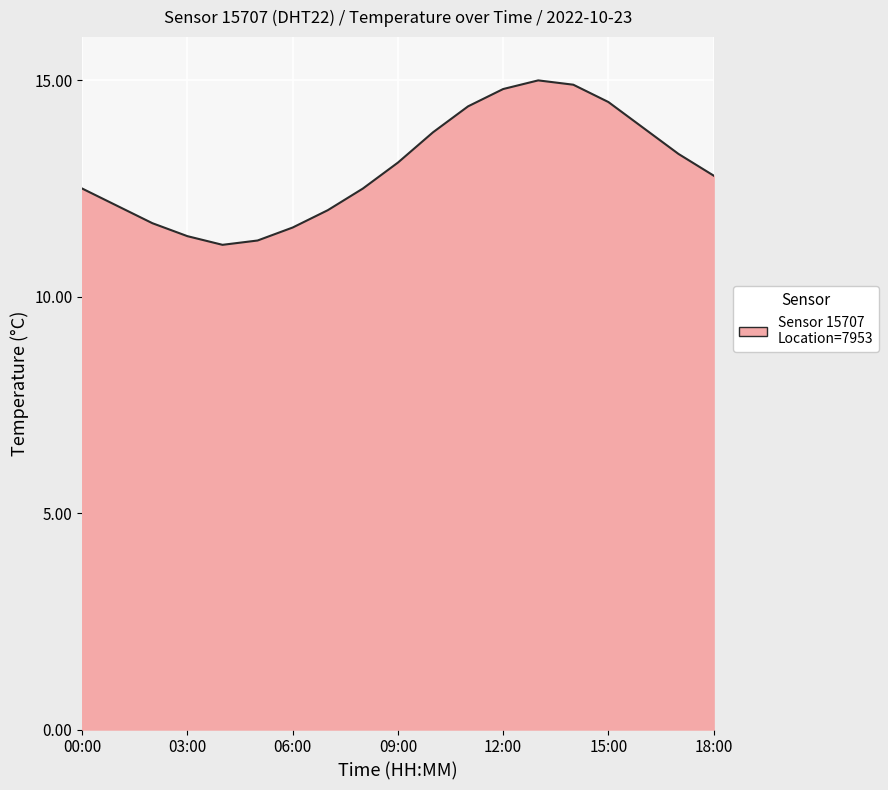

What is the maximum value shown in the chart?

15.0